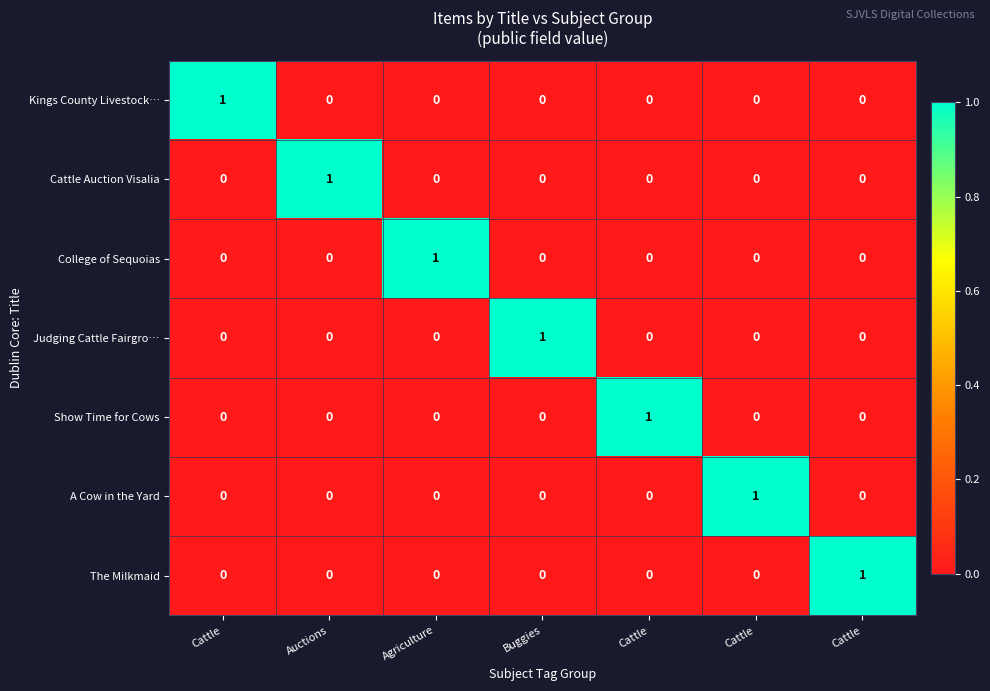

Count the number of data series in this chart.

7